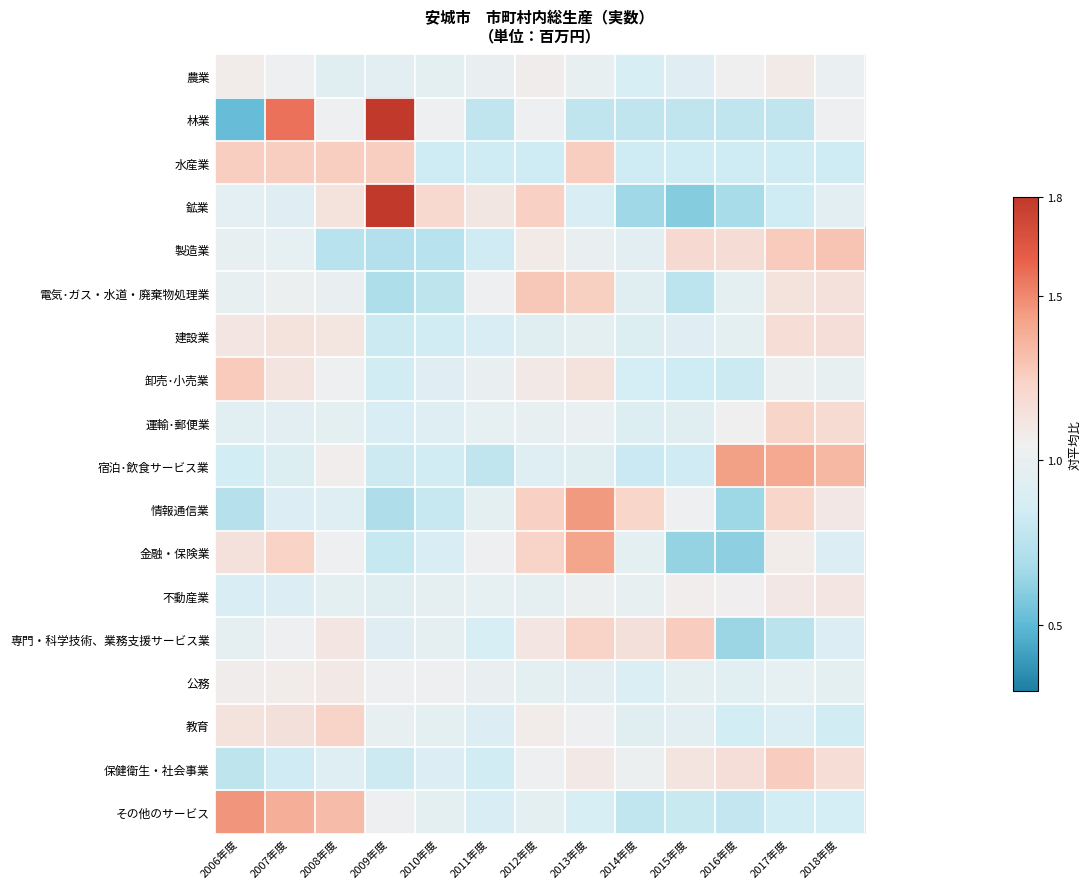

Count the number of data series in this chart.

18